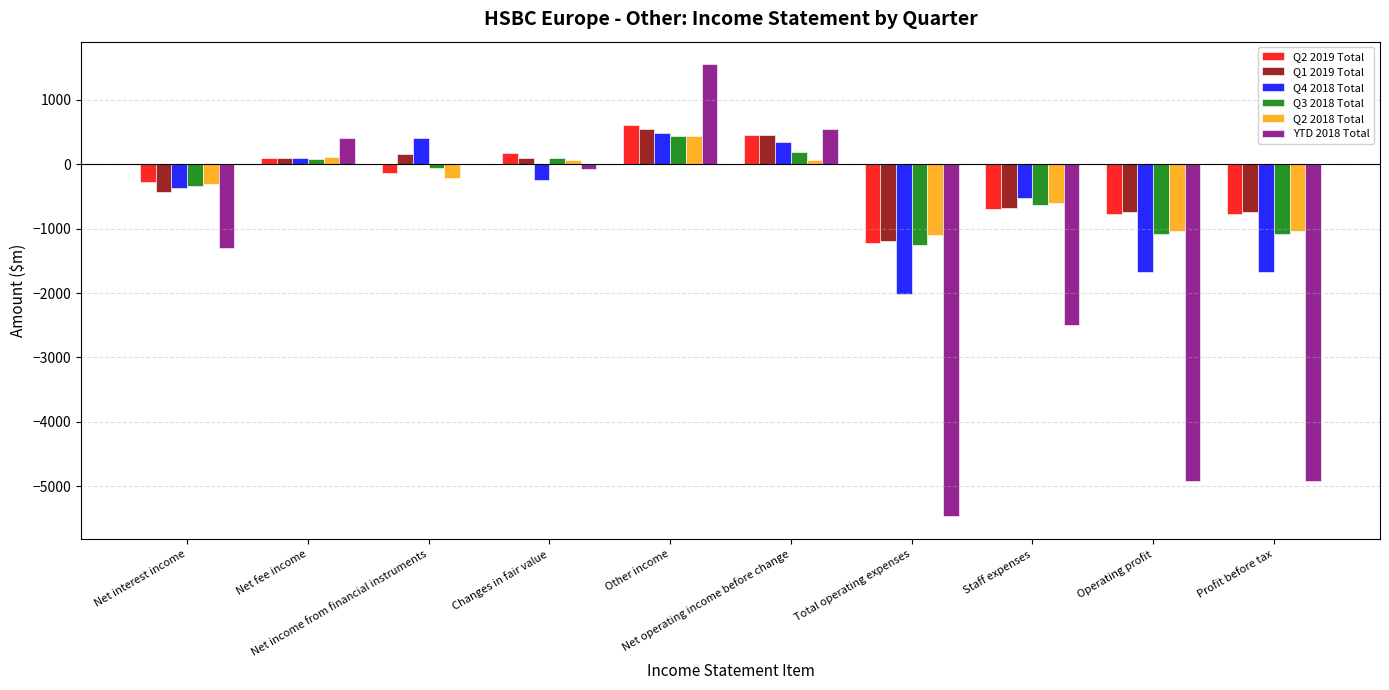

What is the sum of all Q3 2018 Total values?

-3683